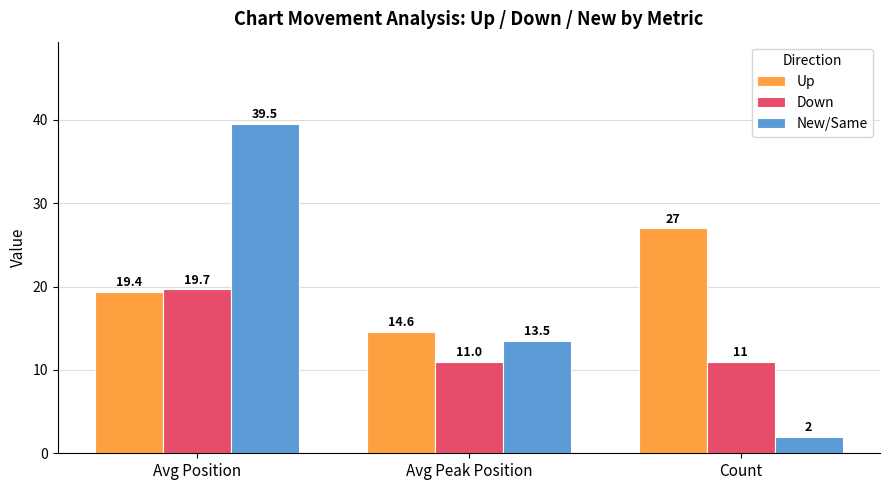

The value of Up at Avg Position is 19.4. True or false?

True